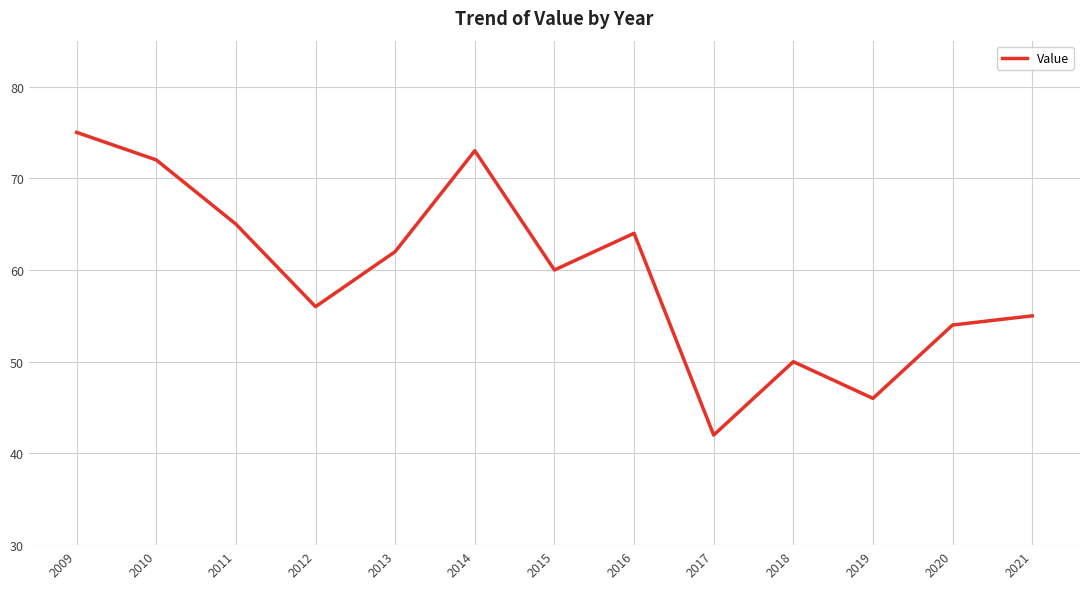

The value at 2017 is 15. True or false?

False